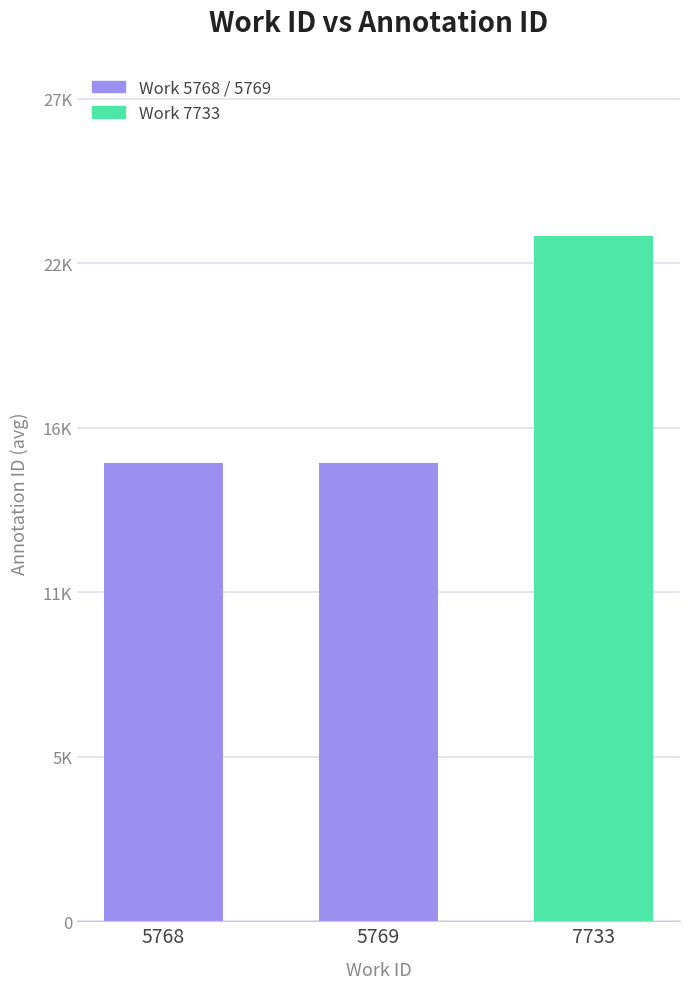

What is the difference between the second highest and minimum values?

1